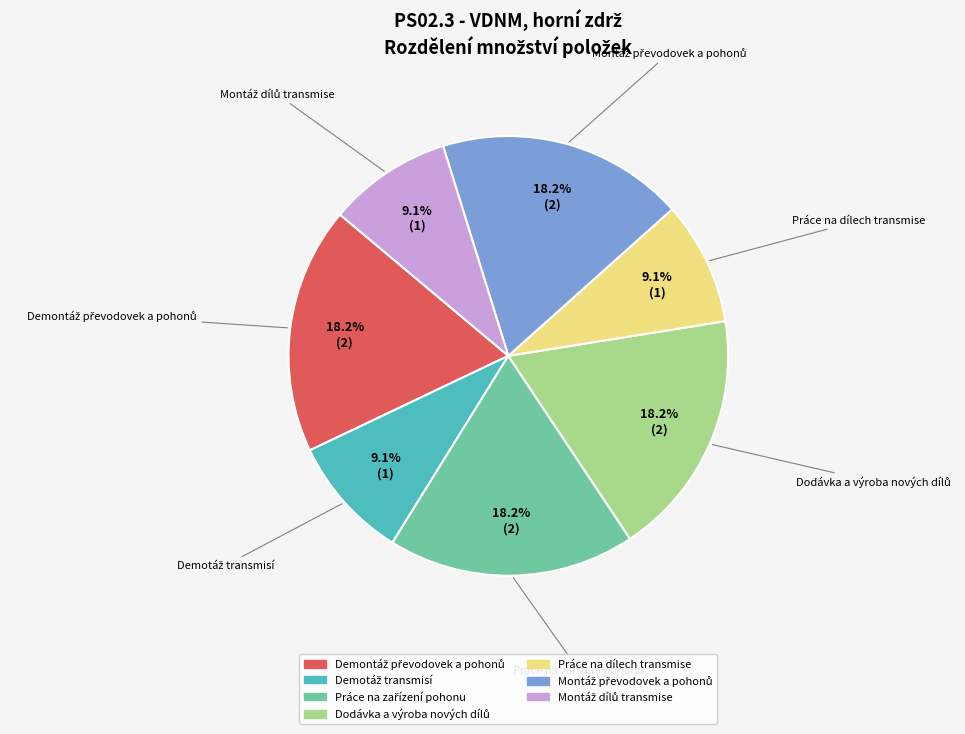

Is there any slice that represents more than half of the pie?

No